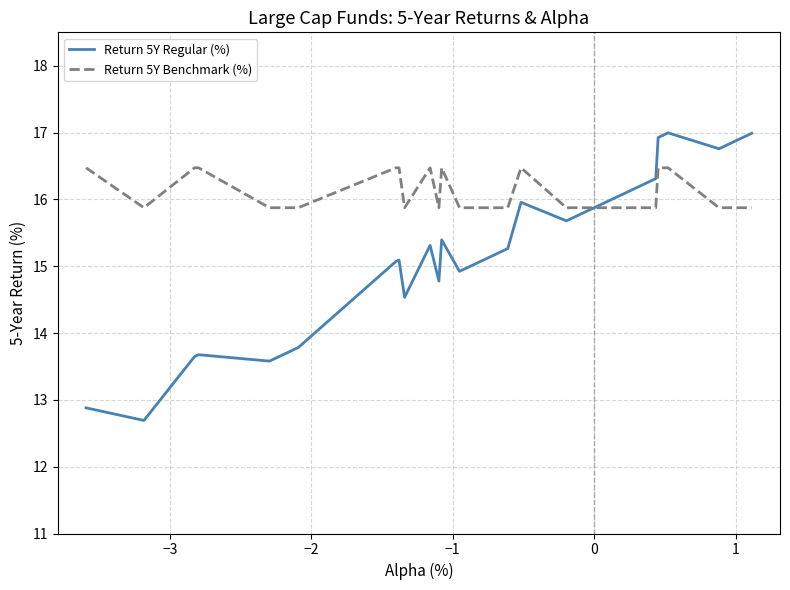

True or false: Return 5Y Benchmark (%) and Return 5Y Regular (%) intersect in this chart.

True